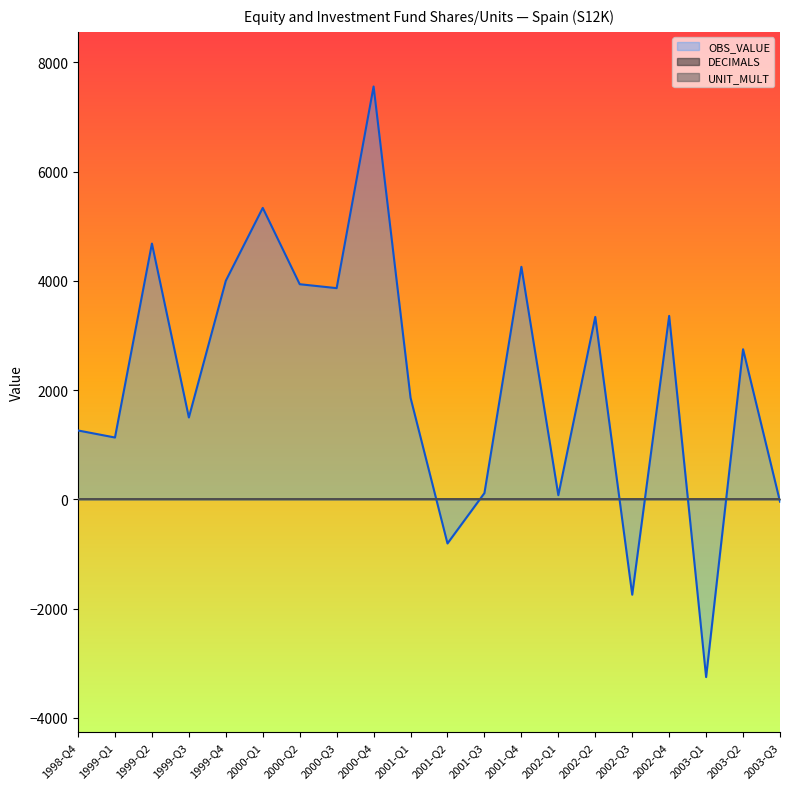

How many lines are shown in the chart?

3